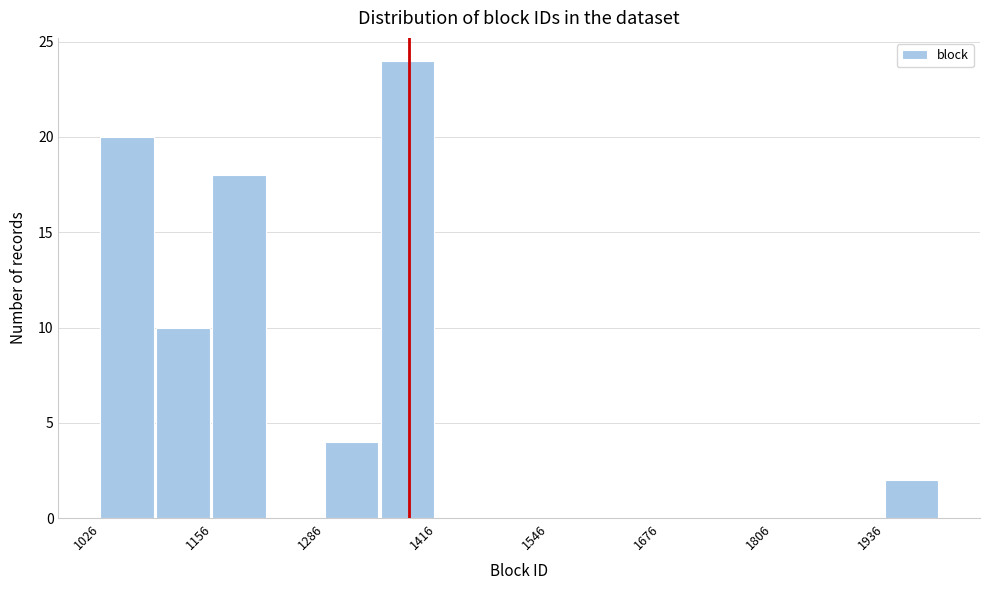

Read against the x-axis, roughly where is the centre of the tallest bar?

1380